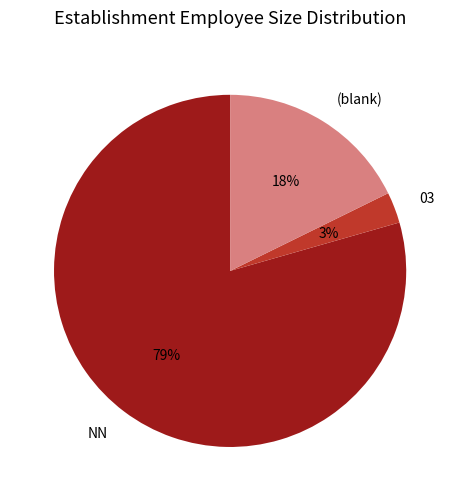

How many segments does this pie chart have?

3